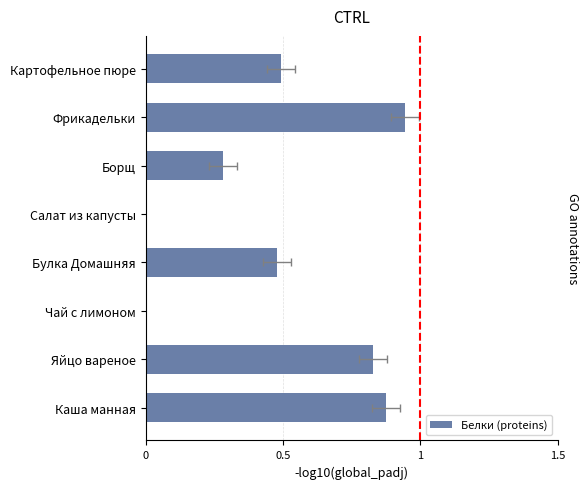

Are the bars horizontal?

Yes